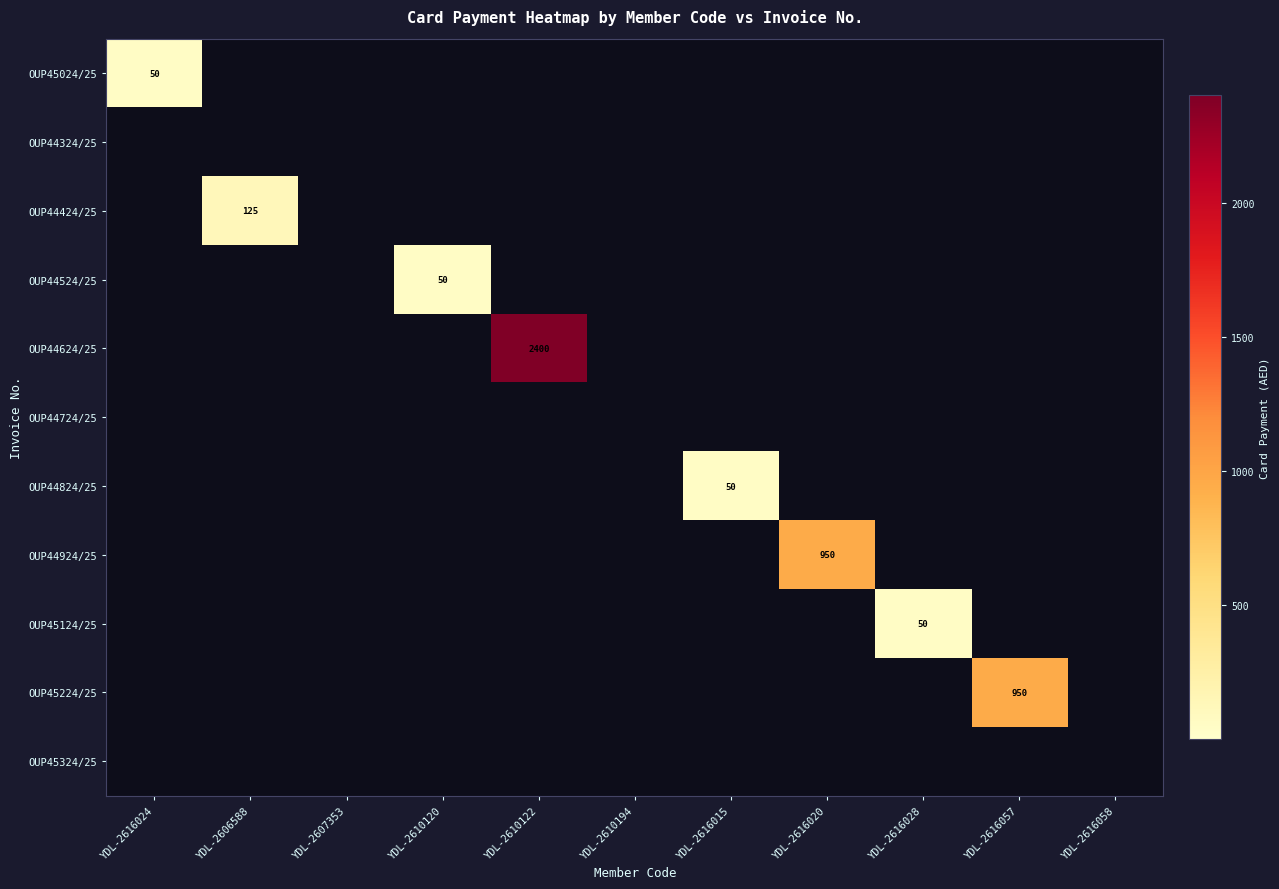

Is it true that OUP45024/25 equals 50 at YDL-2616024?

True